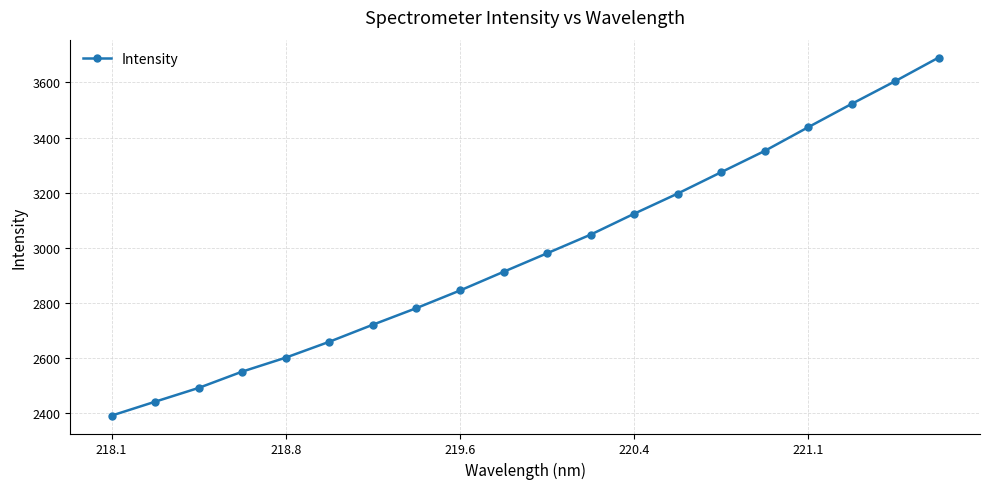

Reading right to left, transcribe all the data shown in this chart.

3690.2	3604.5	3522.1	3437.4	3351.4	3274.2	3196.7	3123.5	3047.7	2980.1	2912.8	2845.0	2781.2	2721.0	2659.1	2601.5	2550.8	2491.6	2441.6	2391.1